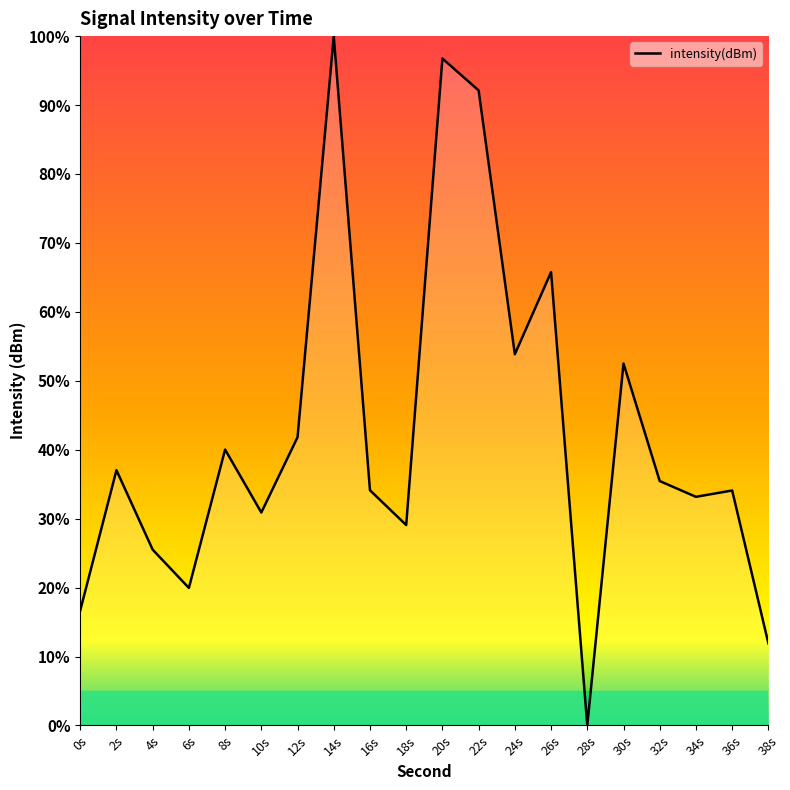

Which category has the lowest value across all series?

28s